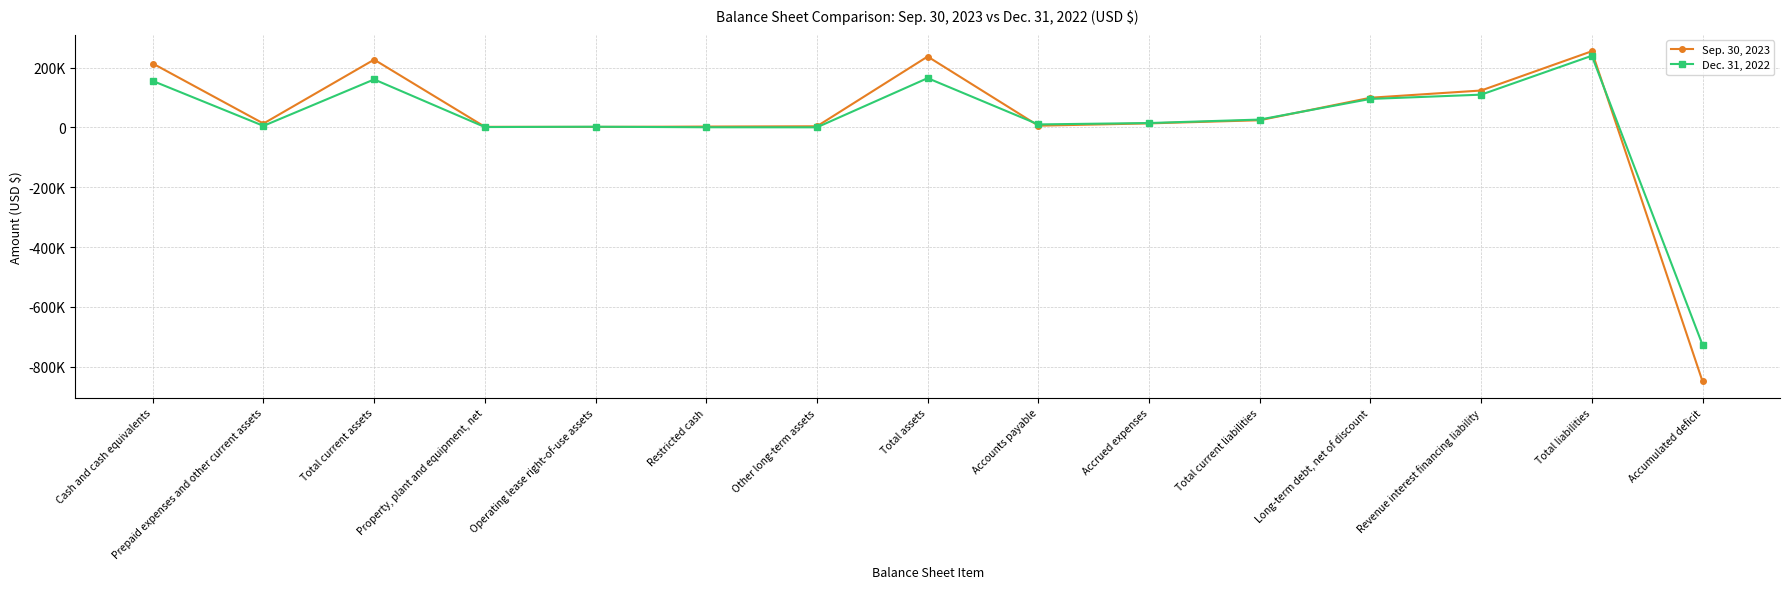

Is this an area chart (filled region under the line)?

No